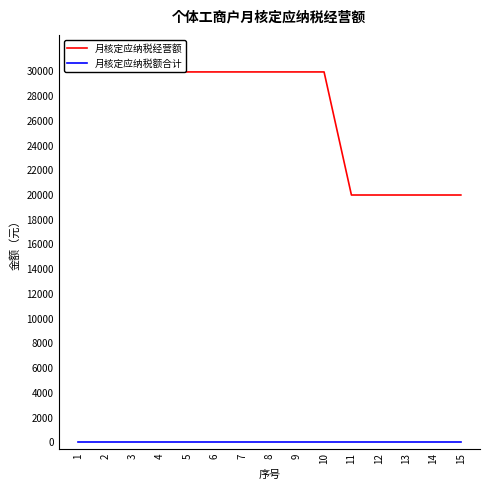

Which series changed the most between 3 and 7?

月核定应纳税经营额